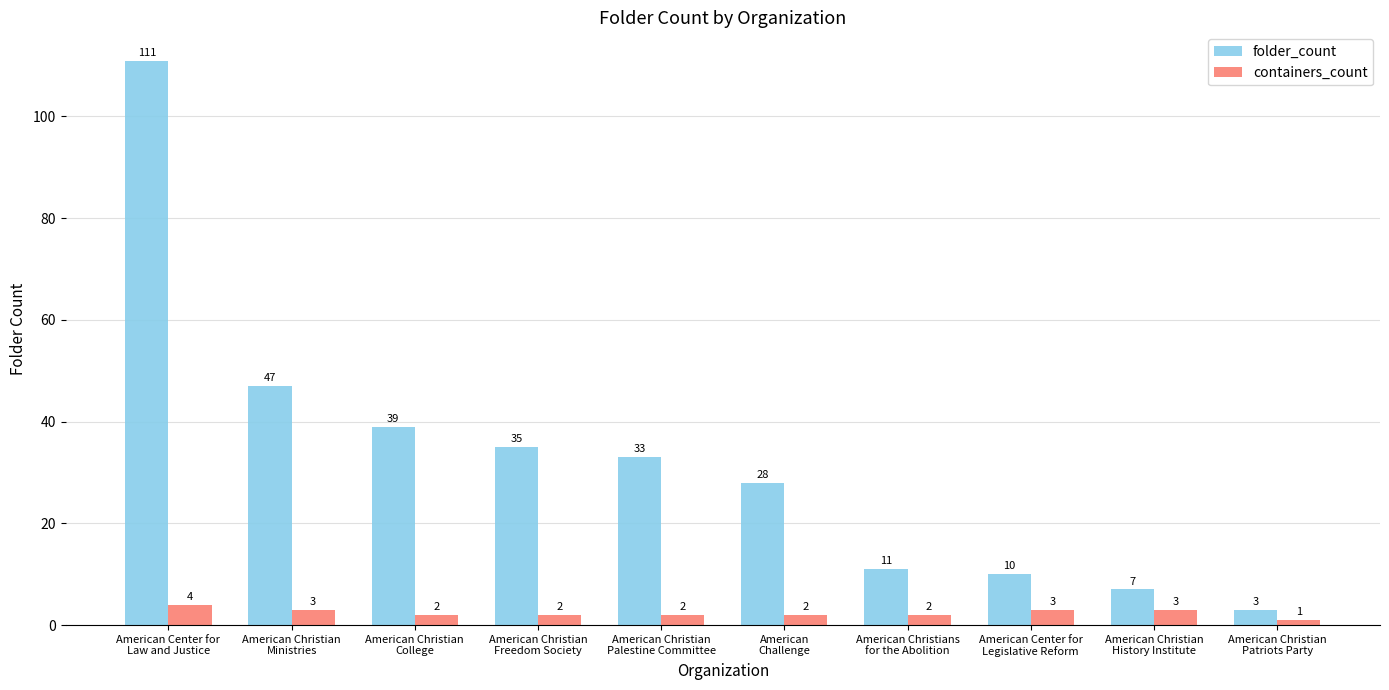

Reading right to left, transcribe all the data shown in this chart.

folder_count: American Christian
Patriots Party=3	American Christian
History Institute=7	American Center for
Legislative Reform=10	American Christians
for the Abolition=11	American
Challenge=28	American Christian
Palestine Committee=33	American Christian
Freedom Society=35	American Christian
College=39	American Christian
Ministries=47	American Center for
Law and Justice=111
containers_count: American Christian
Patriots Party=1	American Christian
History Institute=3	American Center for
Legislative Reform=3	American Christians
for the Abolition=2	American
Challenge=2	American Christian
Palestine Committee=2	American Christian
Freedom Society=2	American Christian
College=2	American Christian
Ministries=3	American Center for
Law and Justice=4